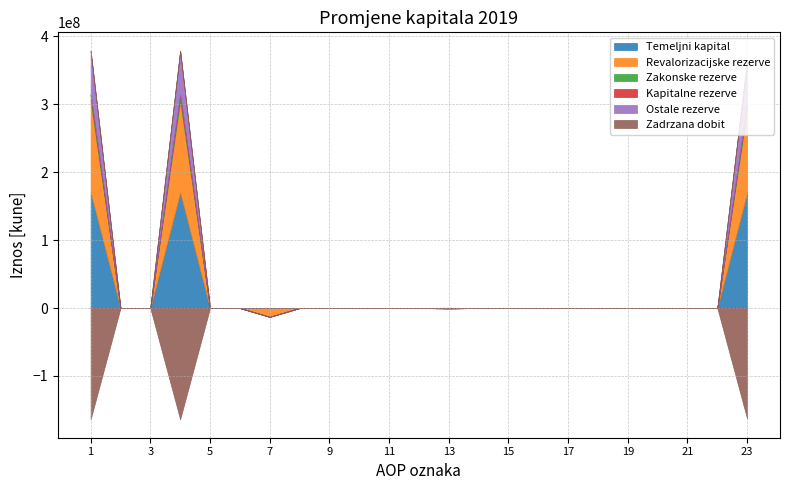

True or false: Ostale rezerve has a value of 26971736 at 3.

False